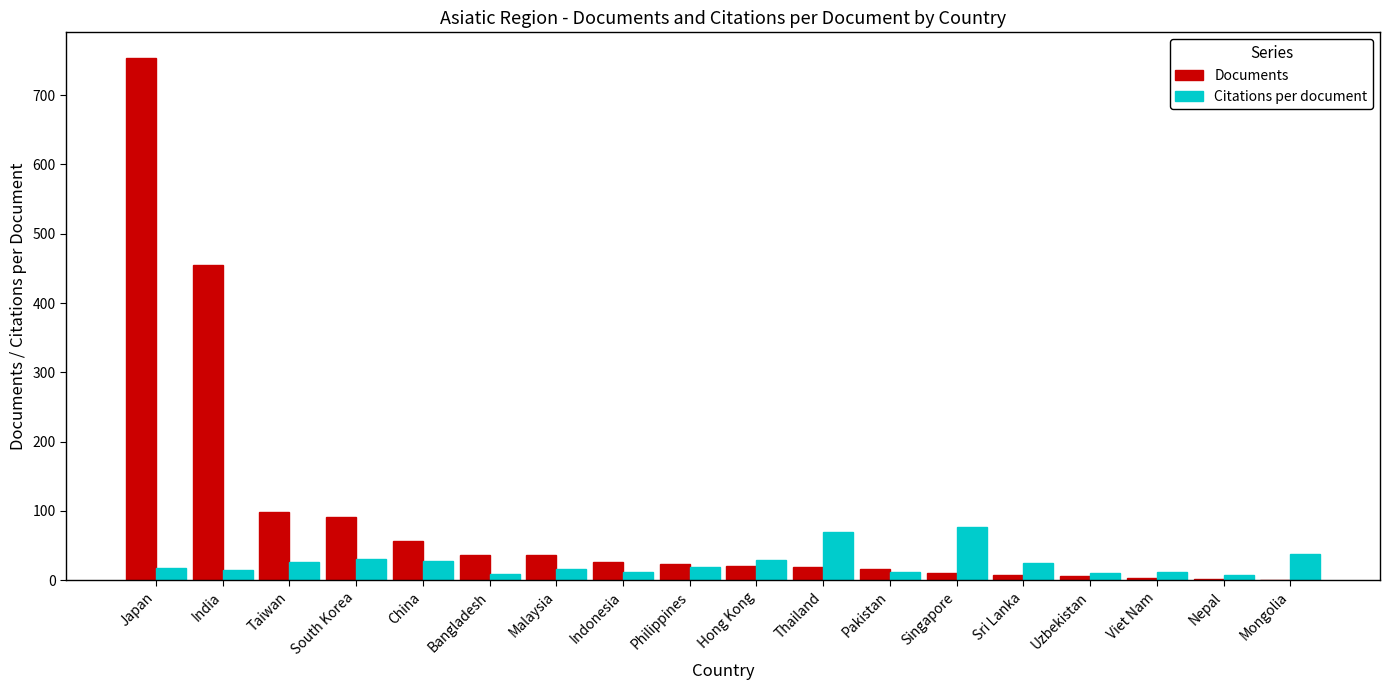

How many groups of bars are there?

18